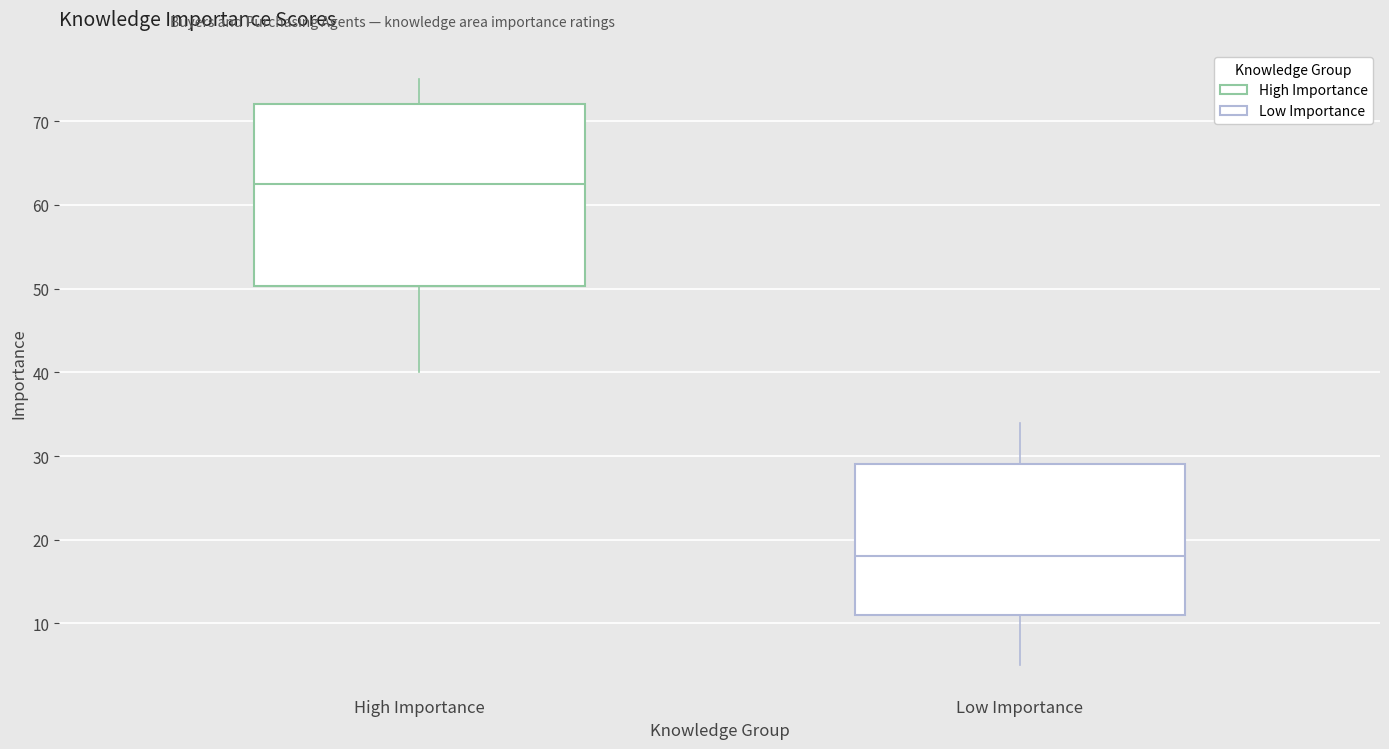

Reading left to right, read every box against the y-axis: the position of its median line, the range the box covers, and the ends of its whiskers. The values are not printed on the chart, so give them approximately, as read against the axis.

High Importance: median 63, box 50 to 72, whiskers 40 to 75
Low Importance: median 18, box 11 to 29, whiskers 5 to 34